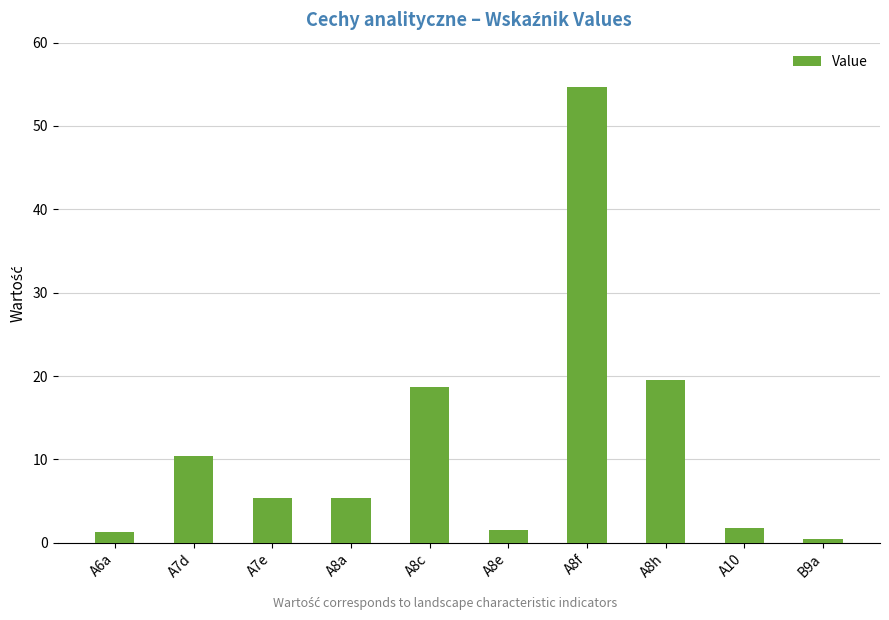

What is the label of the 10th bar from the left?

B9a